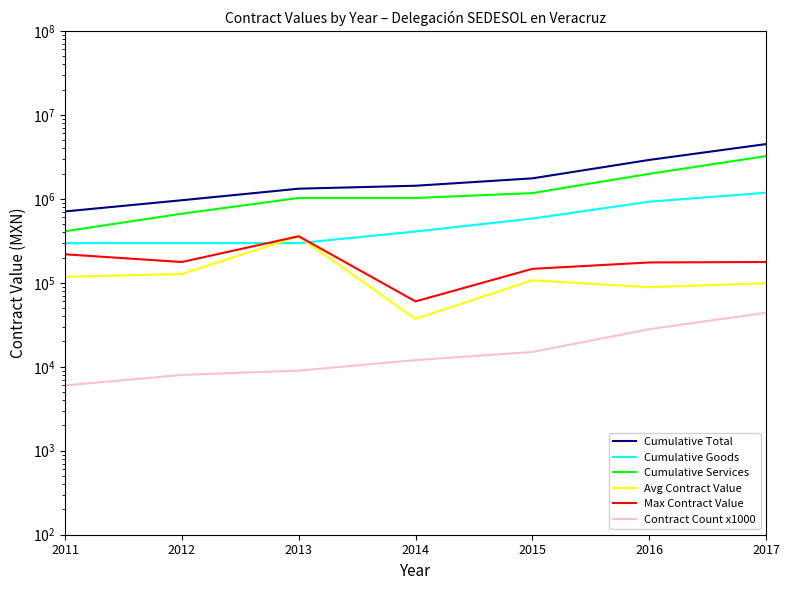

What is the value of the Cumulative Services point at the 6th from the left?

1982241.8